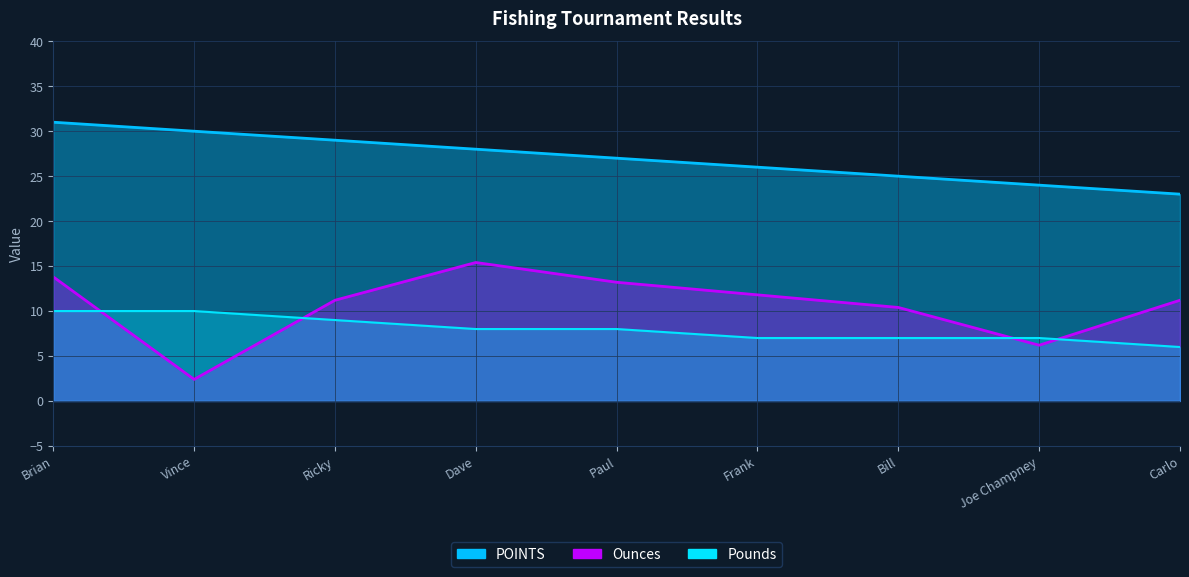

What is the sum of the POINTS values at Frank and Carlo?

49.0